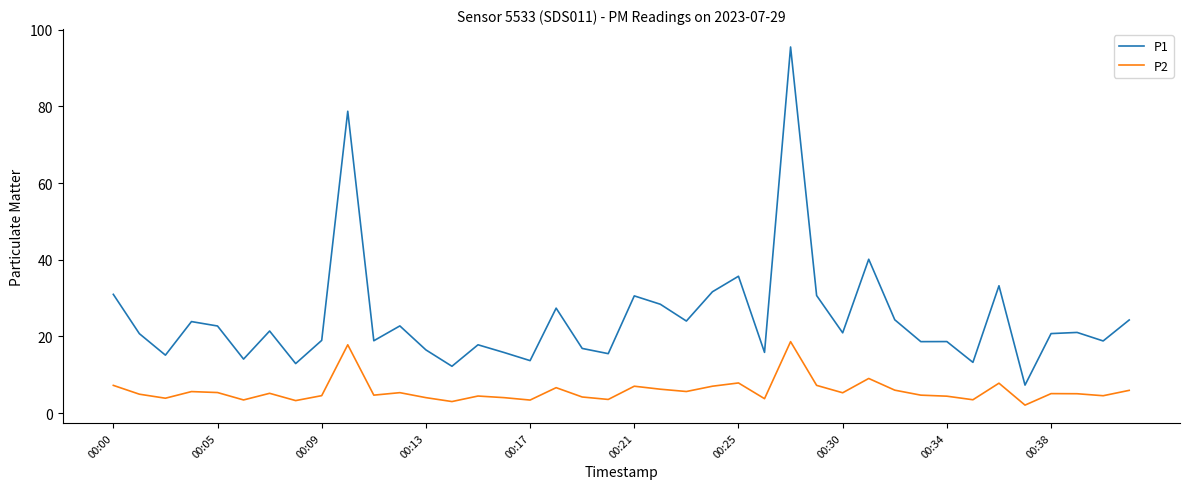

Which series has the largest range (max minus min)?

P1